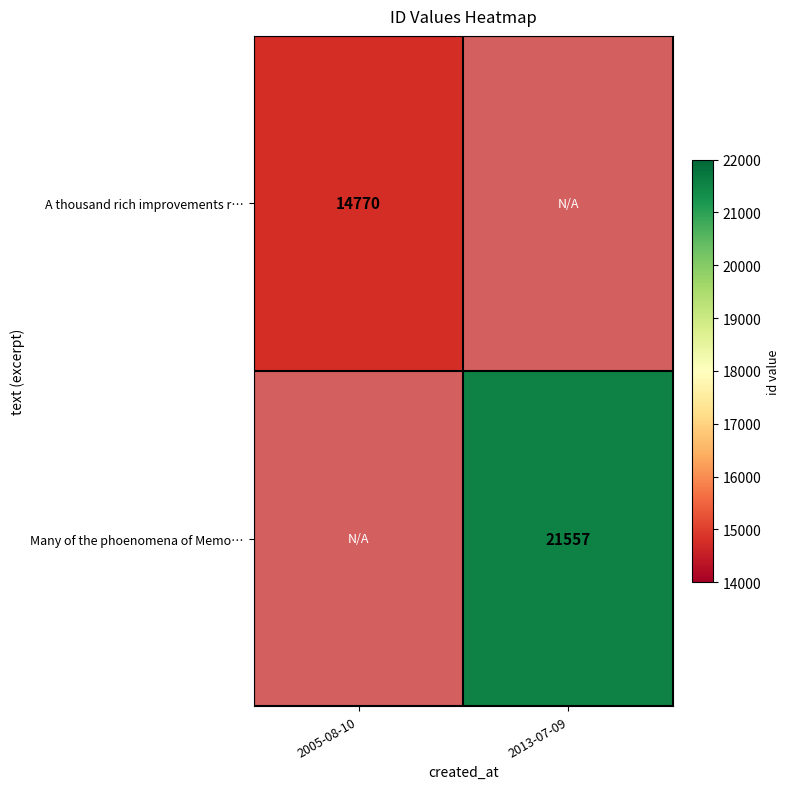

Is it true that Many of the phoenomena of Memo… equals 21557 at 2013-07-09?

True